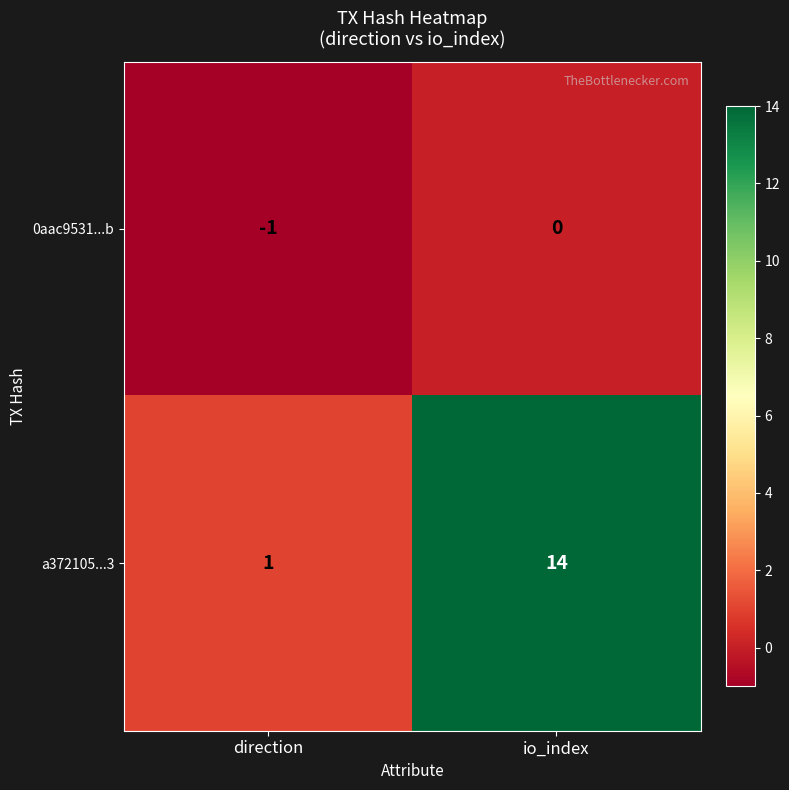

Reading right to left, list all the values displayed in this chart.

0aac9531...b: io_index=0	direction=-1
a372105...3: io_index=14	direction=1